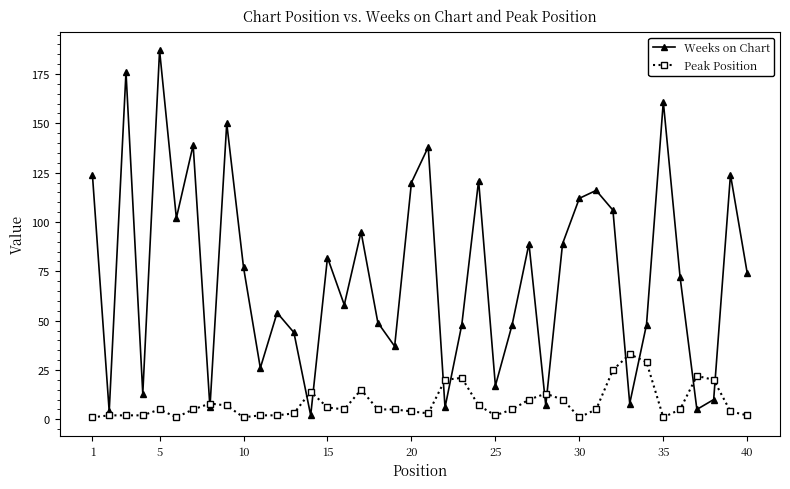

Which series has the largest total across all categories?

Weeks on Chart